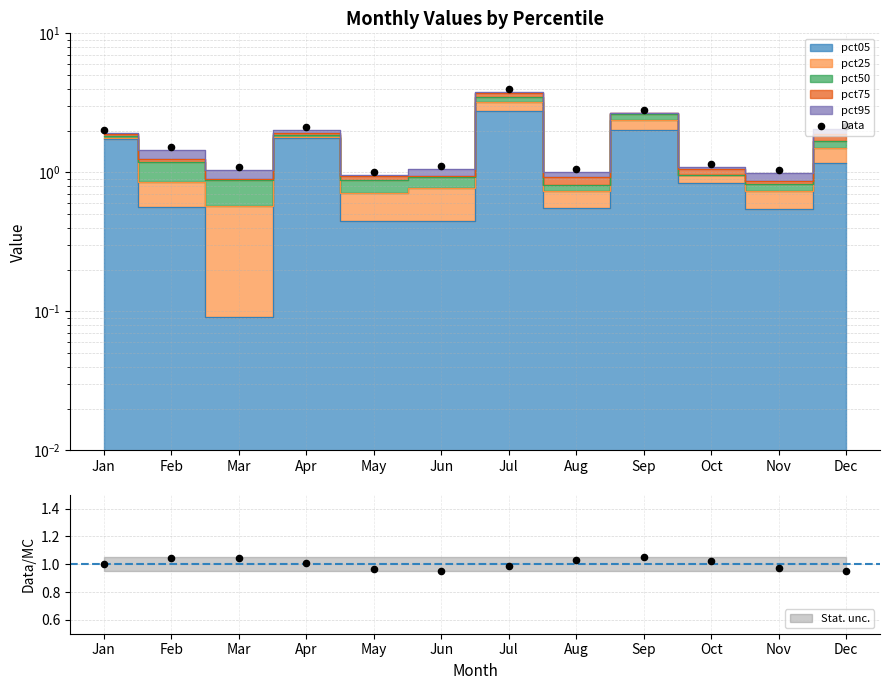

Between Feb and Jan, which is larger?

Jan